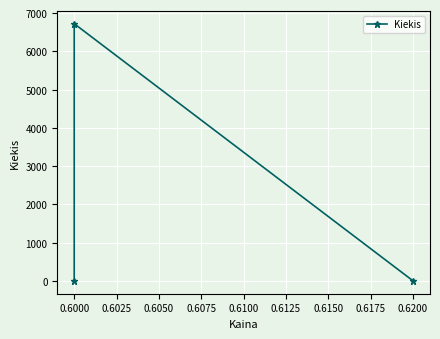

What is the ratio of the value at 0.6000 to the value at 0.6025?

6723.0